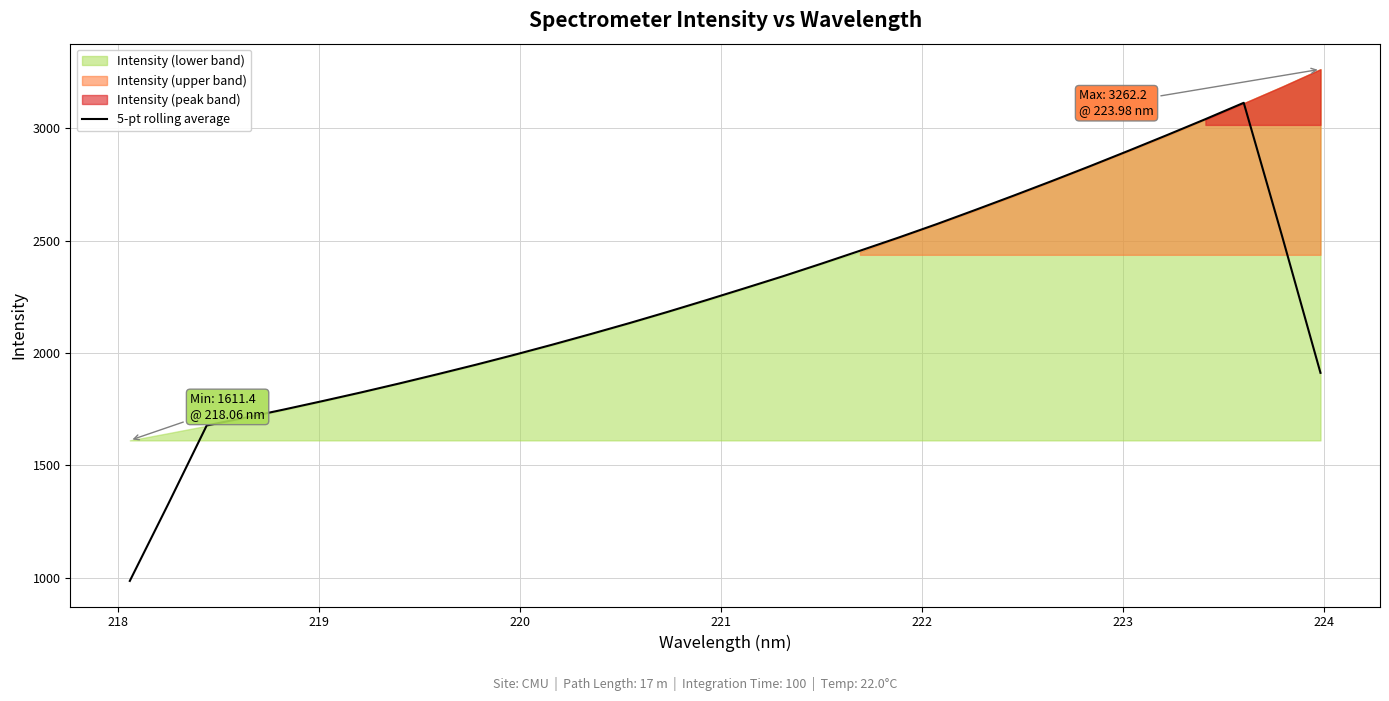

What is the minimum value for 5-pt rolling average?

986.2